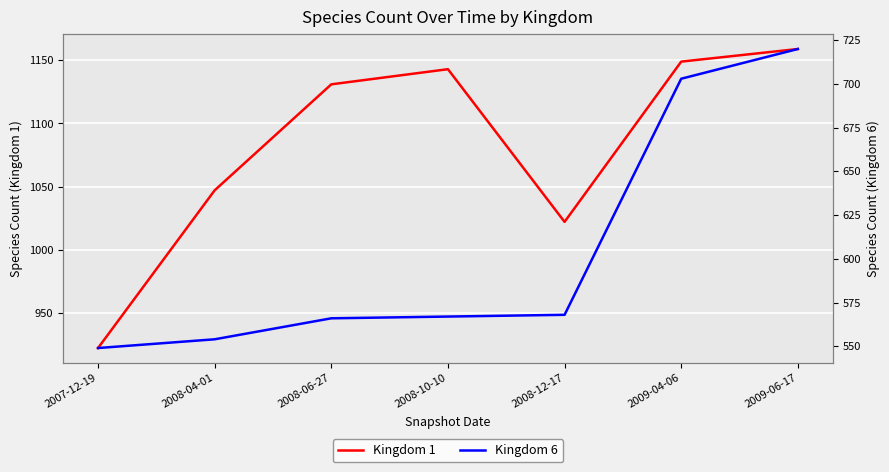

List the series in order of their overall mean, lowest first.

Kingdom 6, Kingdom 1